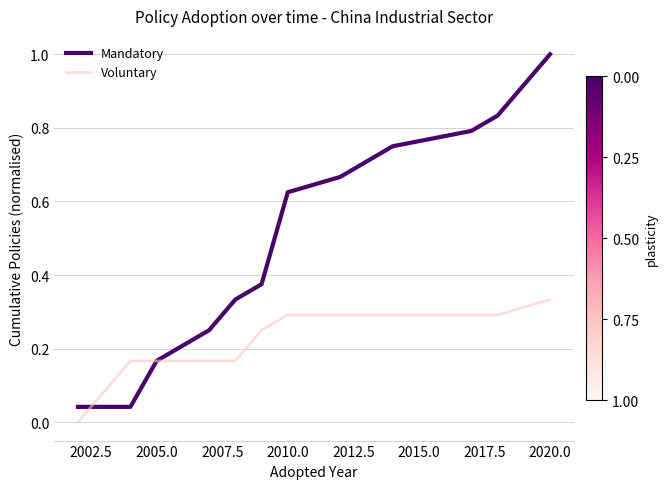

Which series has the largest range (max minus min)?

Mandatory